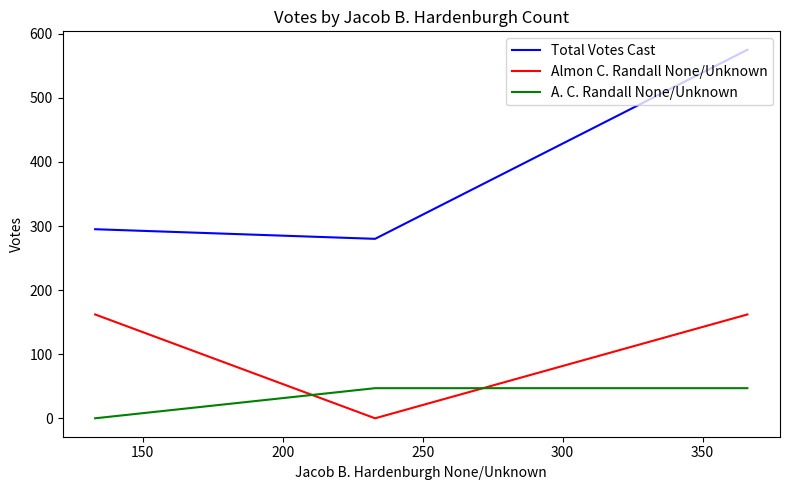

What are all the series names shown in the legend?

Total Votes Cast, Almon C. Randall None/Unknown, A. C. Randall None/Unknown